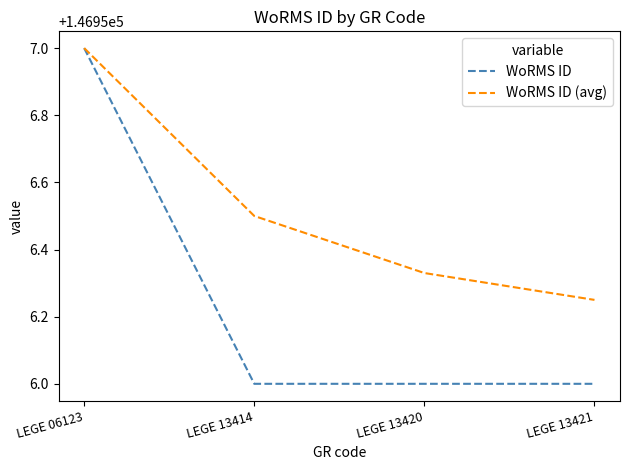

What is the sum of all WoRMS ID values?

587825.0